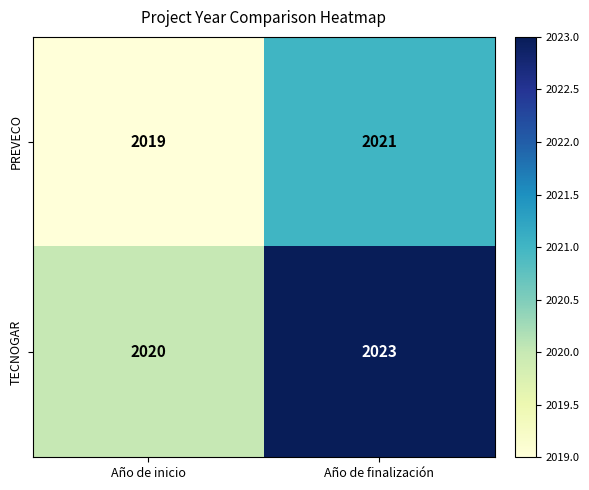

Which series changed the most between Año de inicio and Año de finalización?

TECNOGAR